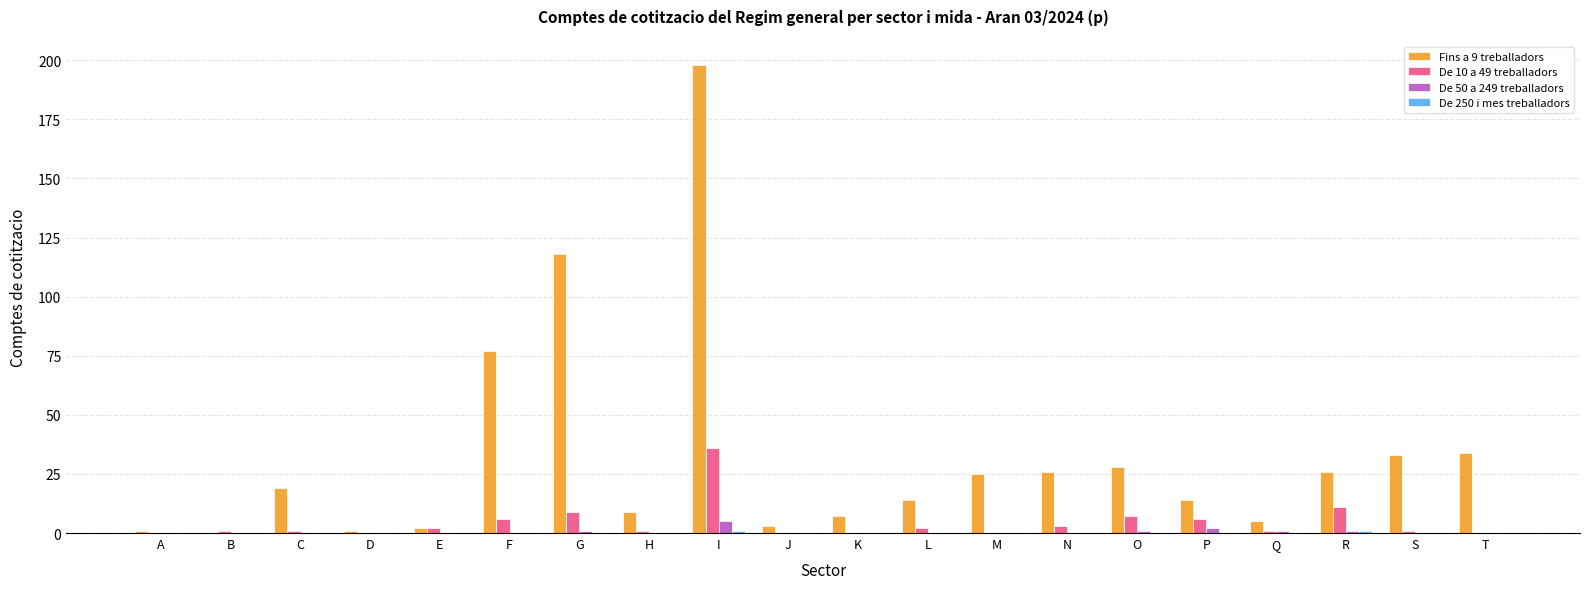

True or false: De 10 a 49 treballadors has a value of 0 at A.

True